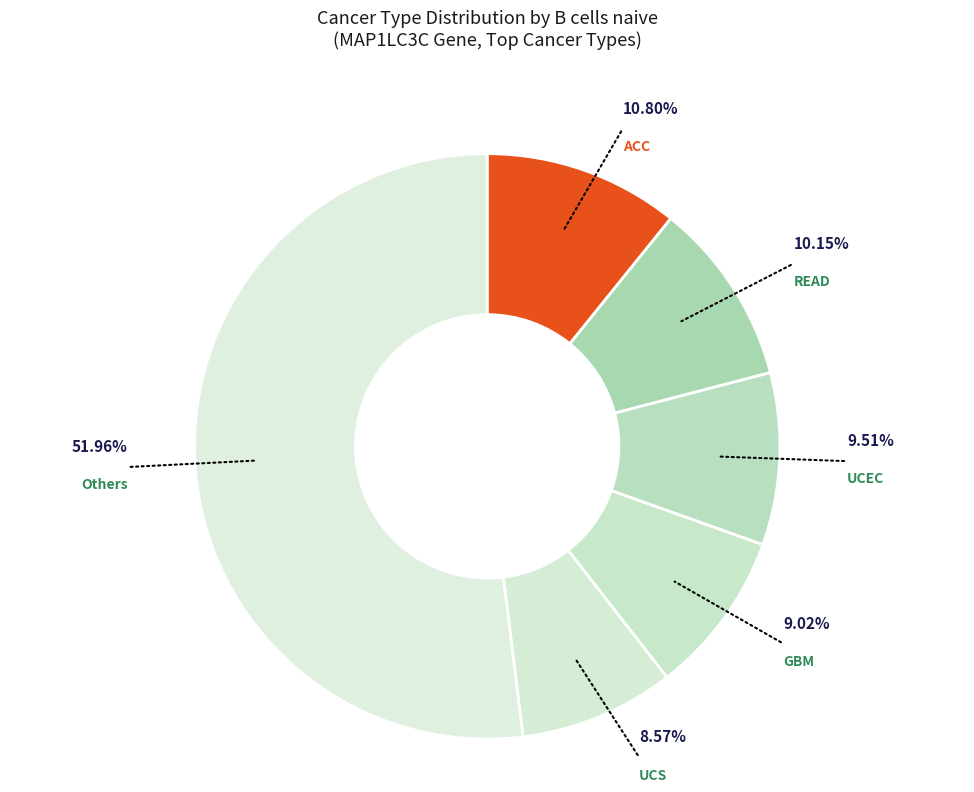

Is the sum of GBM and Others greater than half?

Yes